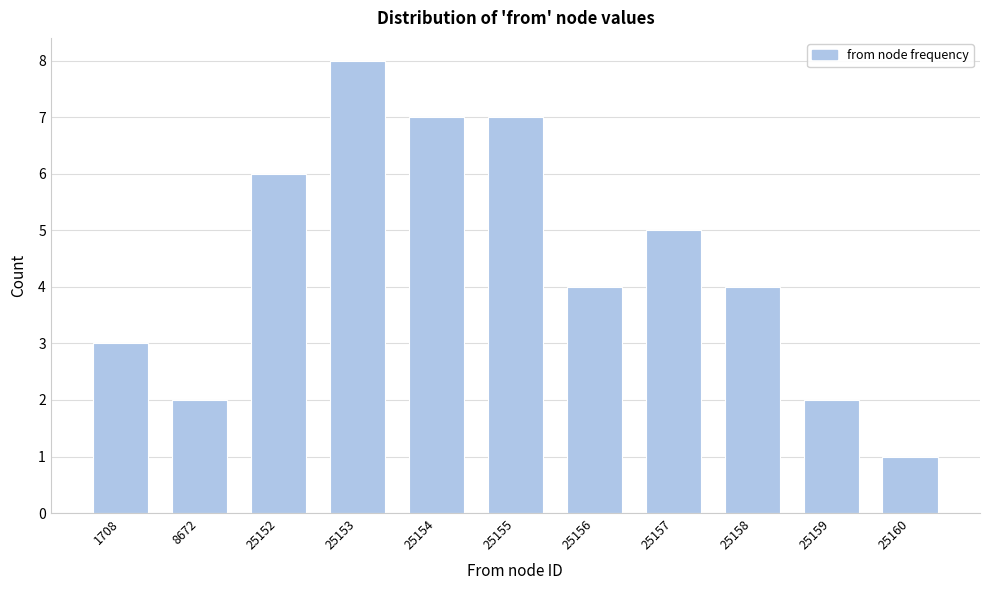

Reading left to right, list all the values displayed in this chart.

1708=3	8672=2	25152=6	25153=8	25154=7	25155=7	25156=4	25157=5	25158=4	25159=2	25160=1